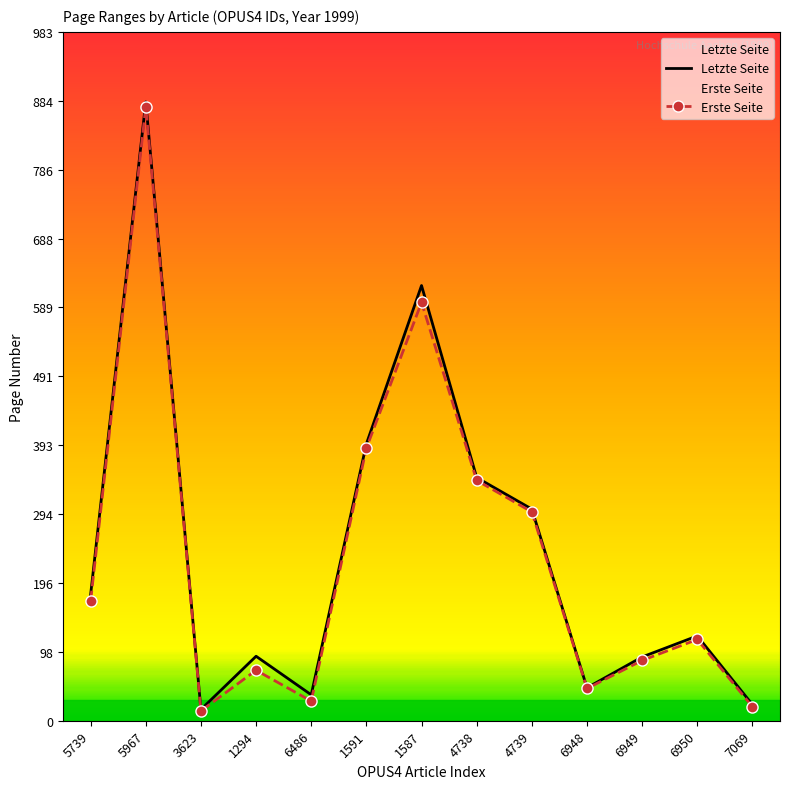

What is the label of the 9th point from the left?

4739